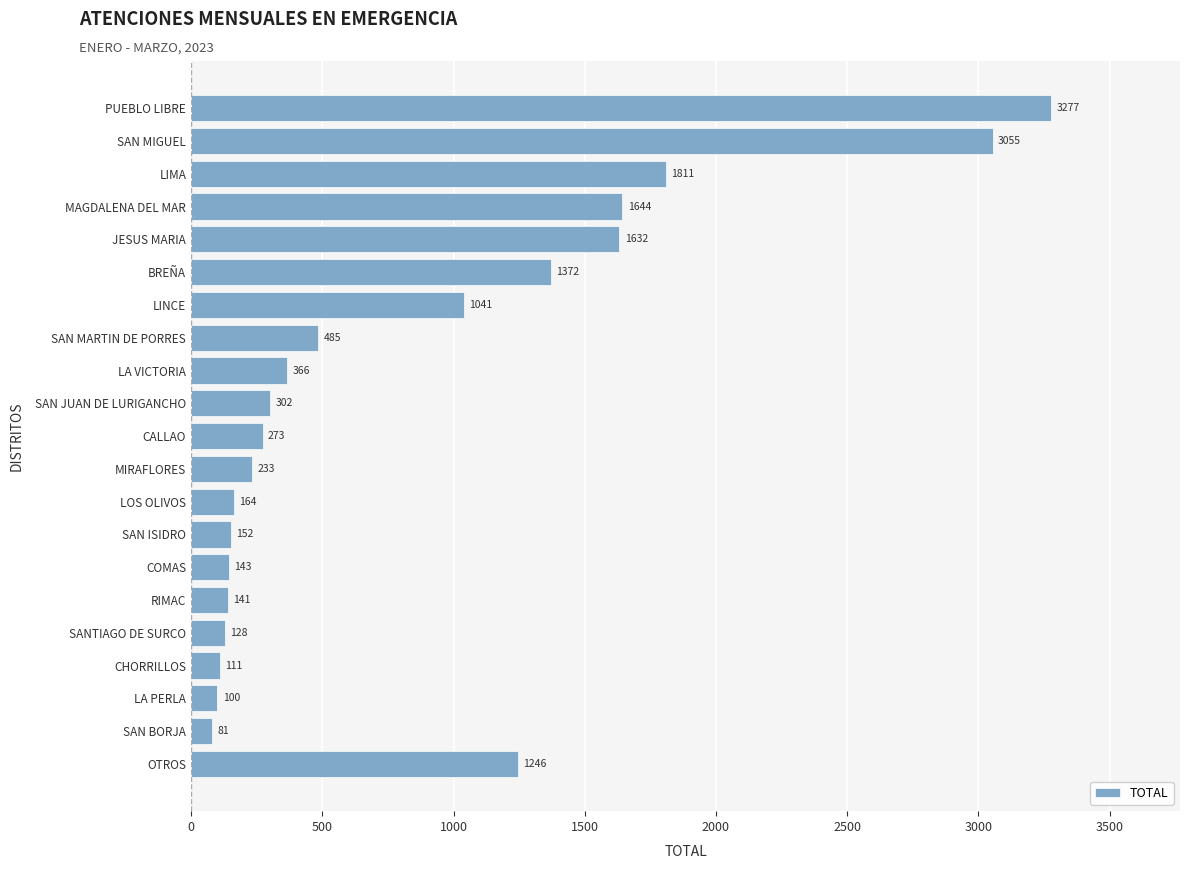

Rank the categories by value from lowest to highest.

SAN BORJA, LA PERLA, CHORRILLOS, SANTIAGO DE SURCO, RIMAC, COMAS, SAN ISIDRO, LOS OLIVOS, MIRAFLORES, CALLAO, SAN JUAN DE LURIGANCHO, LA VICTORIA, SAN MARTIN DE PORRES, LINCE, OTROS, BREÑA, JESUS MARIA, MAGDALENA DEL MAR, LIMA, SAN MIGUEL, PUEBLO LIBRE